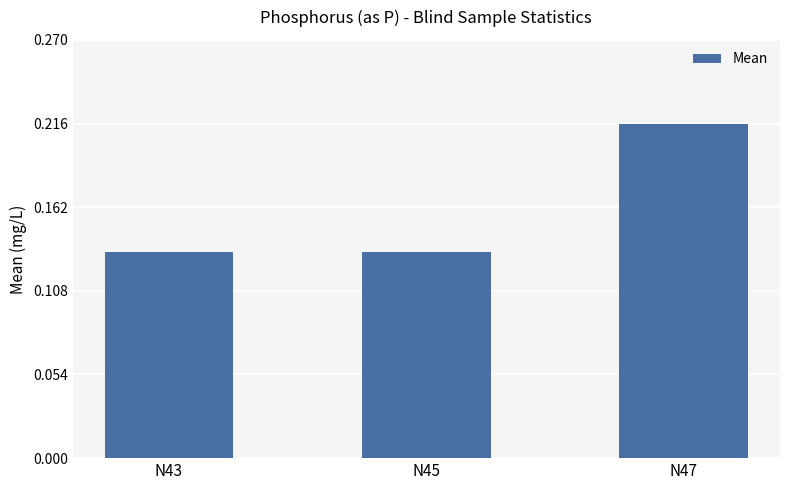

What is the sum of all values?

0.5